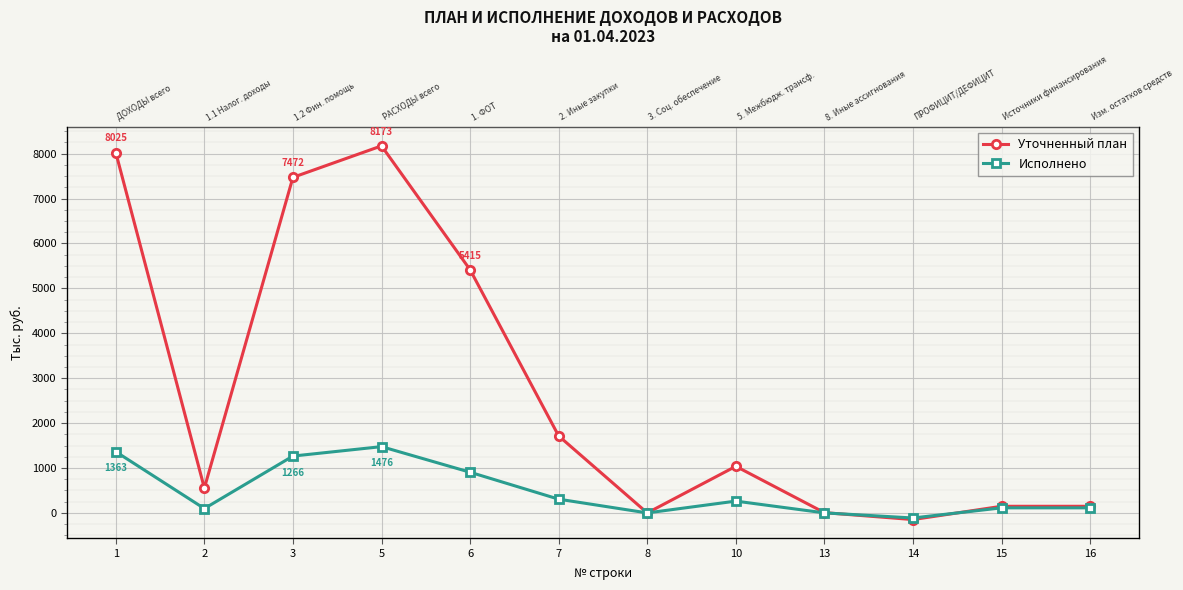

What is the value of the Исполнено point at the 2nd from the left?

97